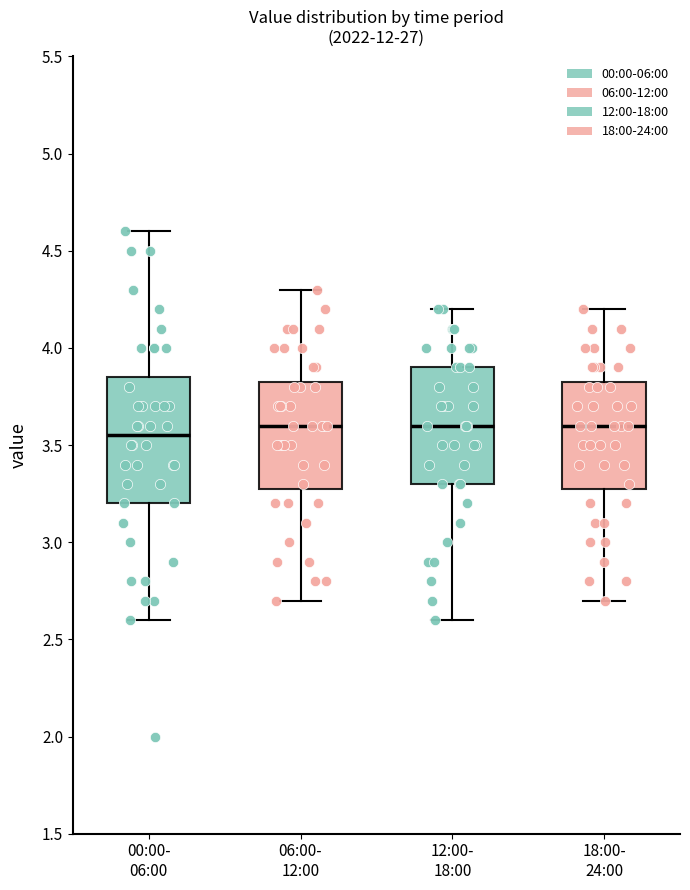

Which box has the lowest median line?

00:00- 06:00